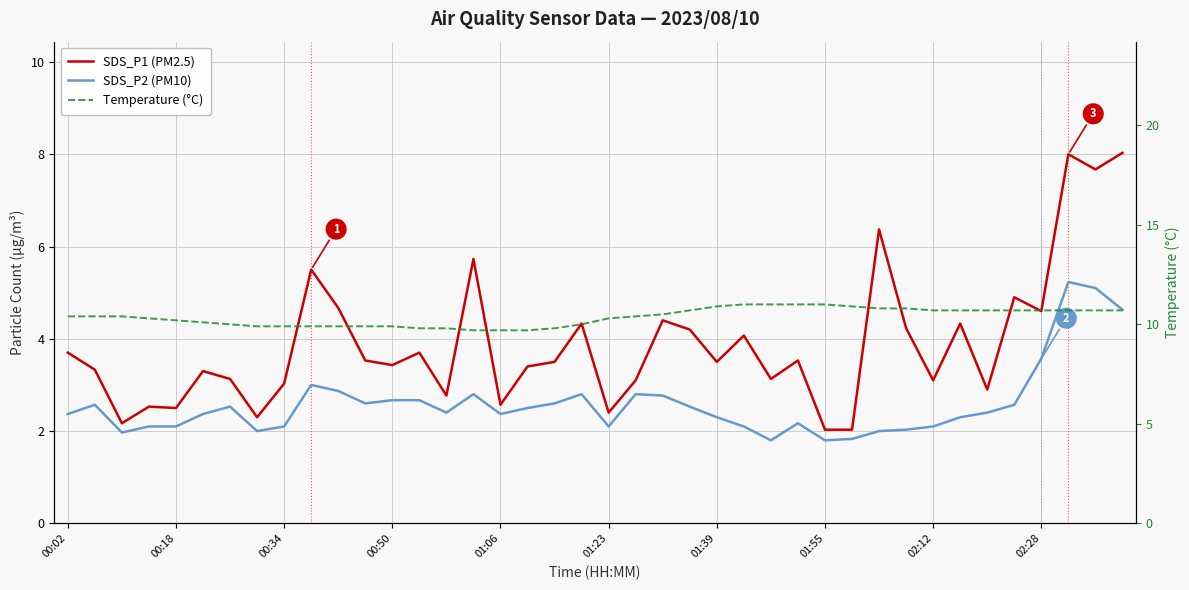

At 19, list the series in order from largest to smallest.

Temperature (°C), SDS_P1 (PM2.5), SDS_P2 (PM10)